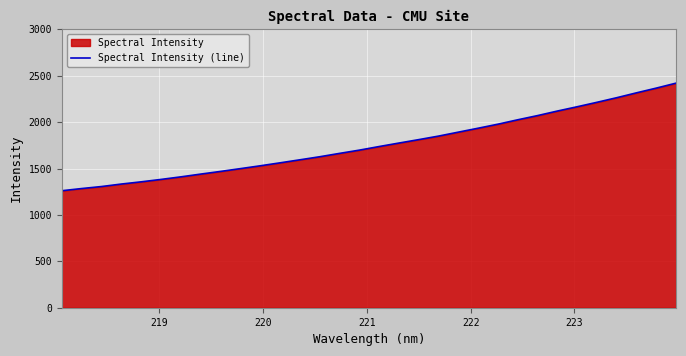

What is the maximum value shown in the chart?

2420.7